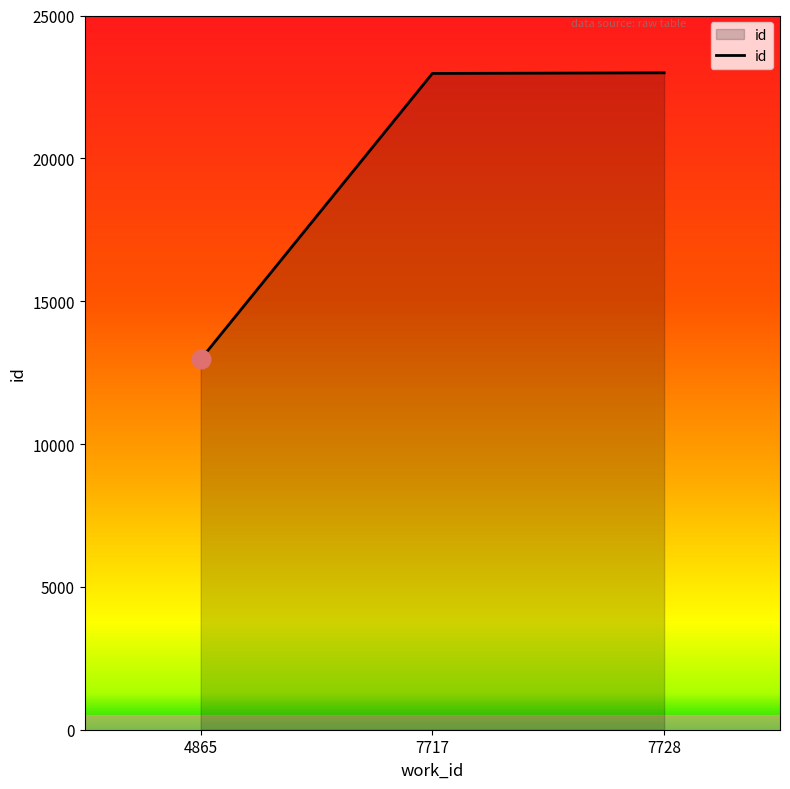

Approximately how many times larger is the value at 7717 compared to 4865?

1.8